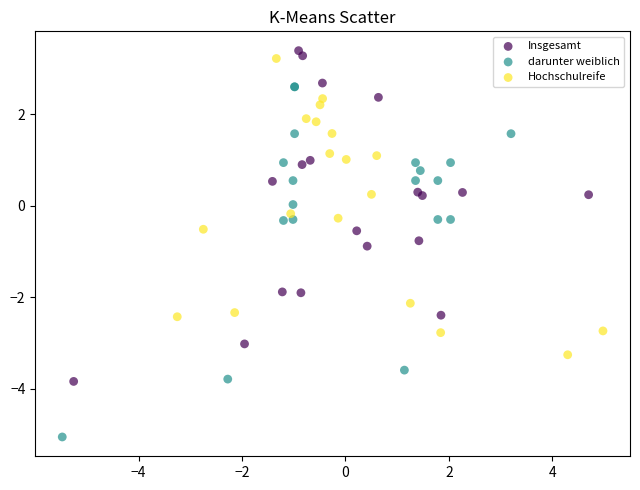

Which series reaches the minimum Y coordinate?

darunter weiblich